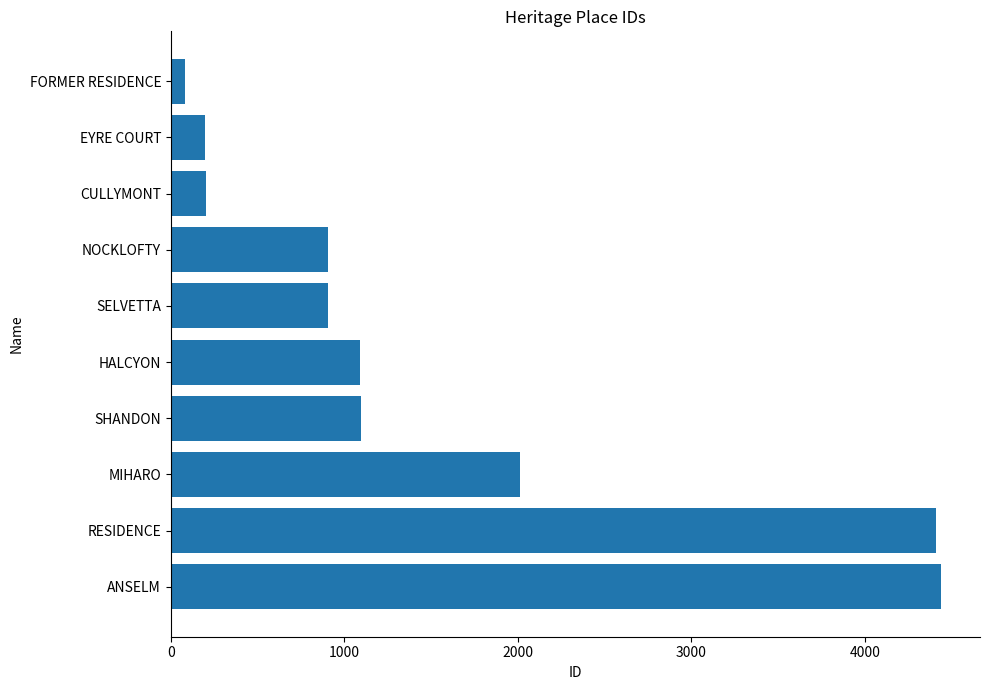

What is the sum of all values?

15338